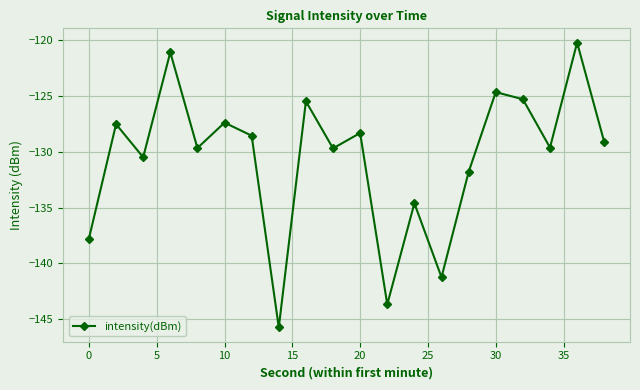

Does the chart have visible grid lines?

Yes